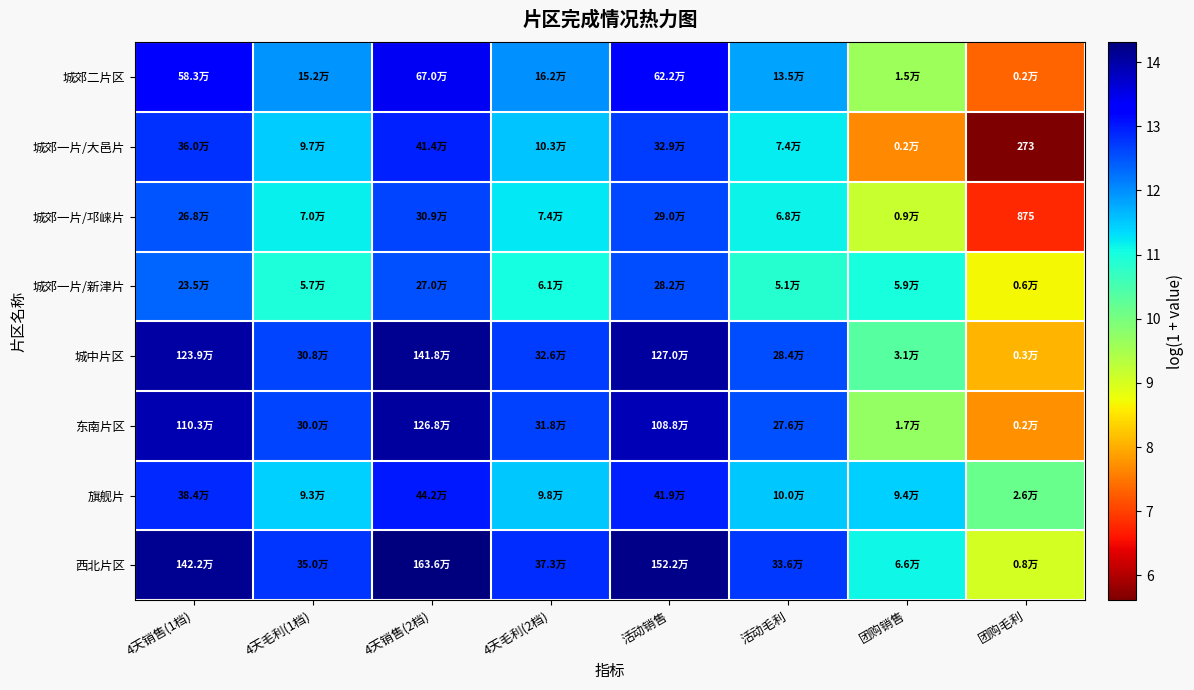

Is the value of 旗舰片 at 4天毛利(2档) greater than the value of 城郊一片/新津片 at 团购毛利?

Yes